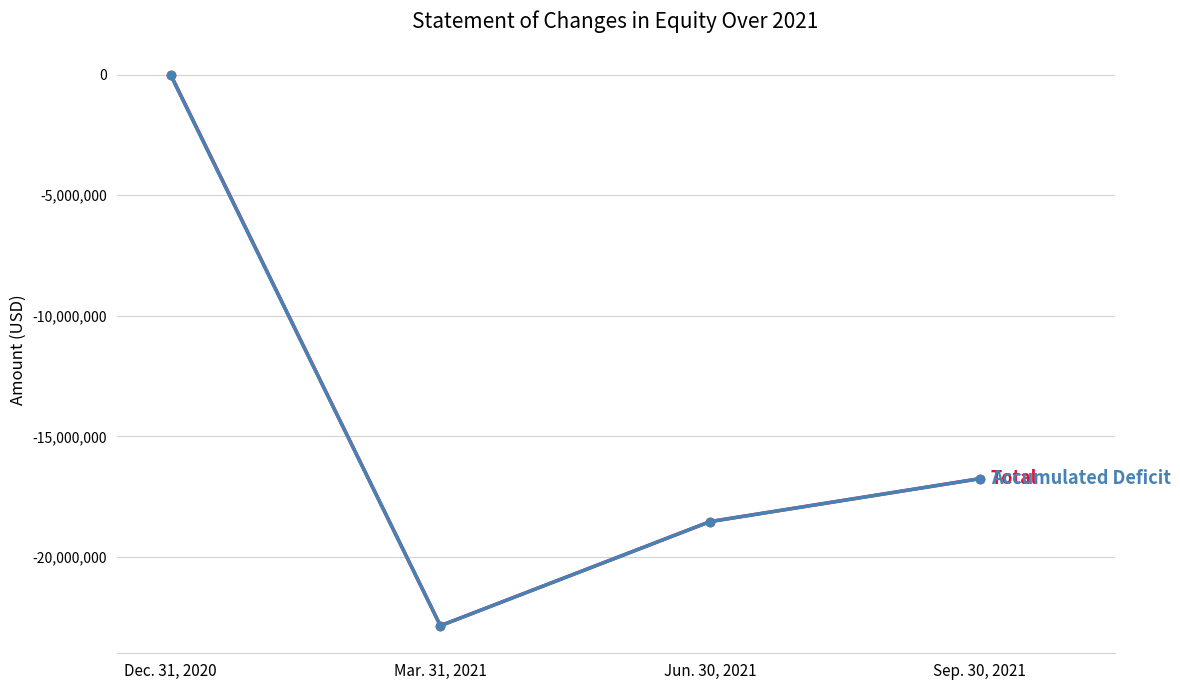

Which category has the lowest value across all series?

Mar. 31, 2021